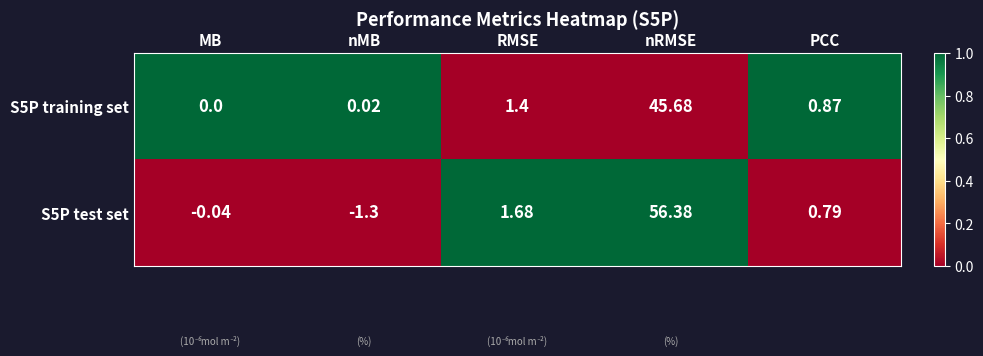

Is the value of S5P training set at PCC greater than the value of S5P test set at nMB?

Yes